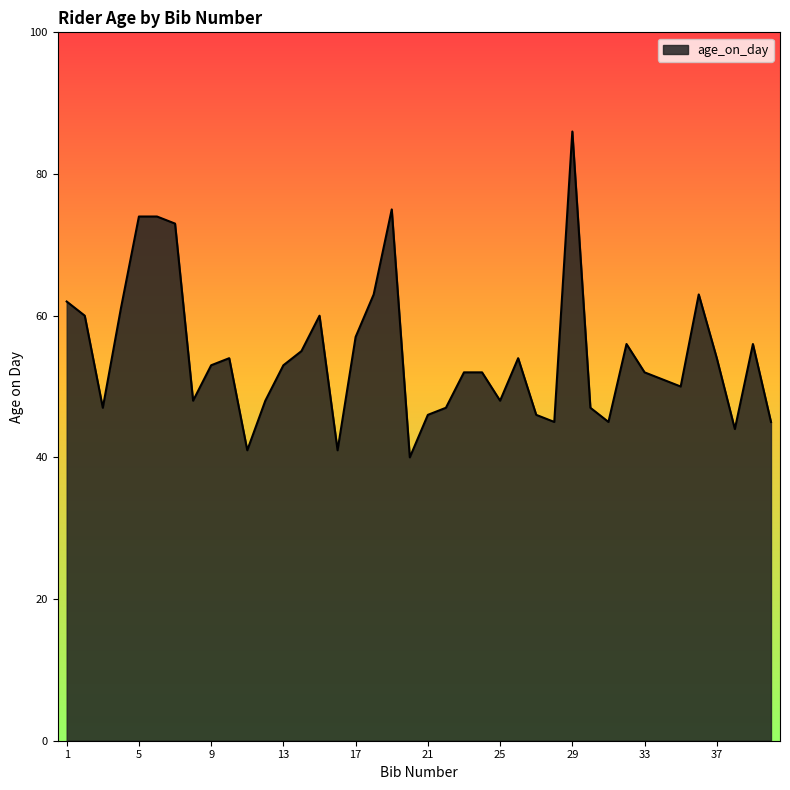

What is the difference between the maximum and minimum values?

46